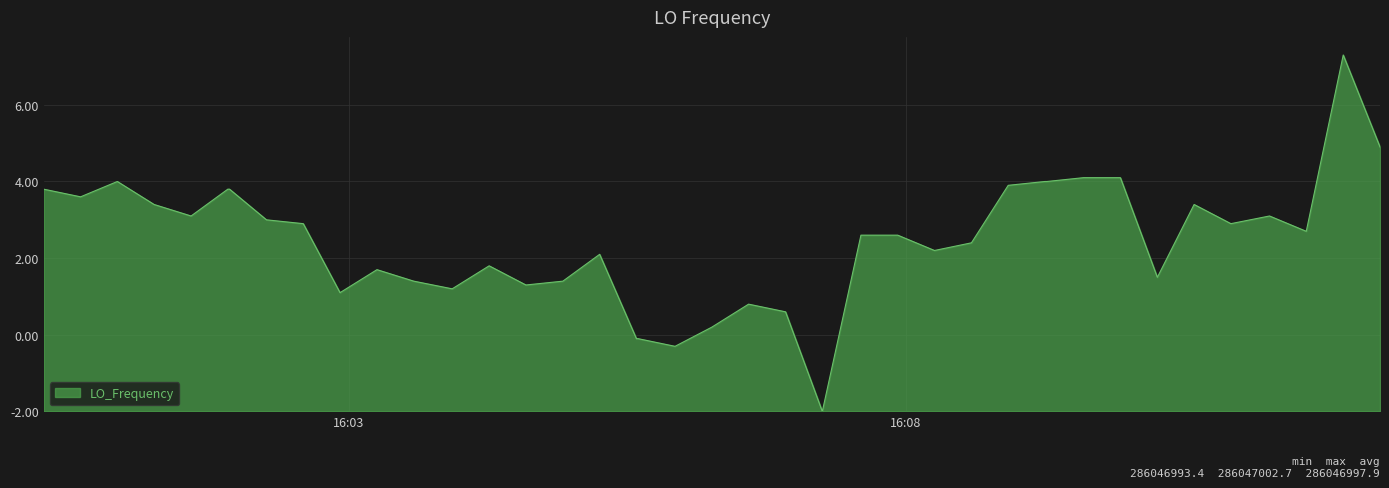

Does the chart have visible grid lines?

Yes